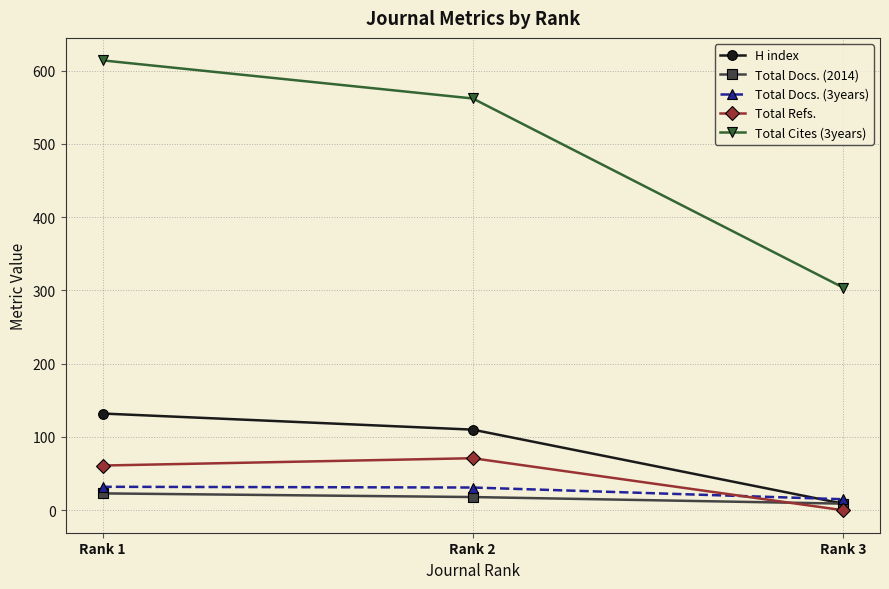

Which series has the largest range (max minus min)?

Total Cites (3years)